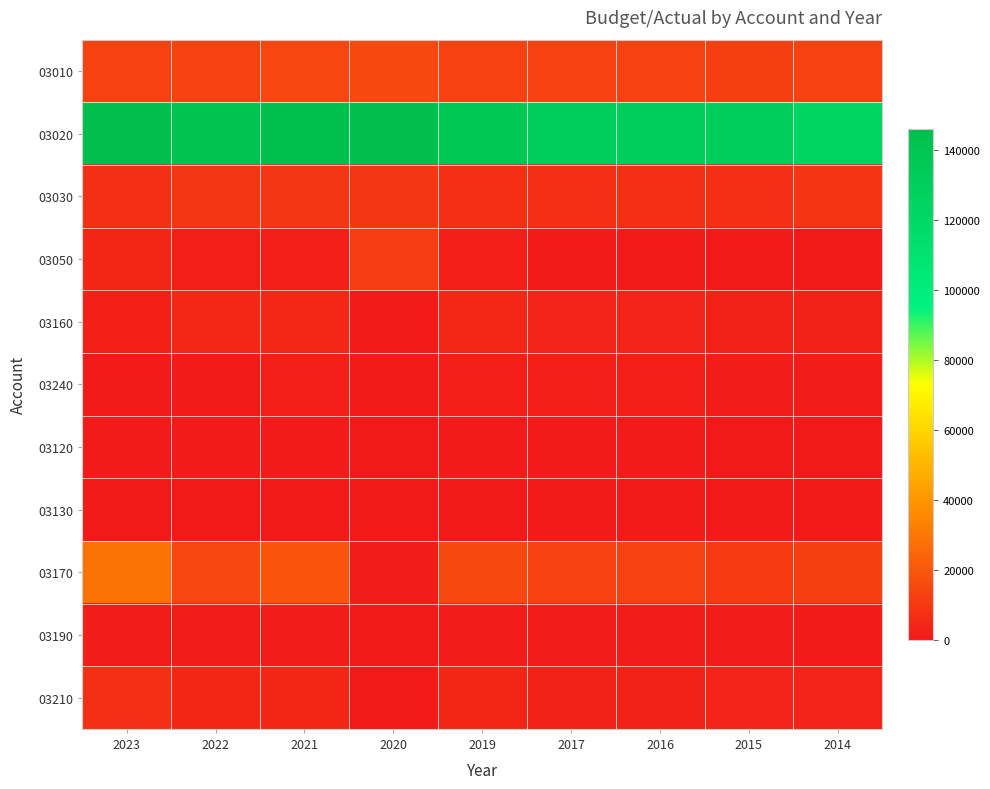

Which label corresponds to the largest value in the chart?

2023